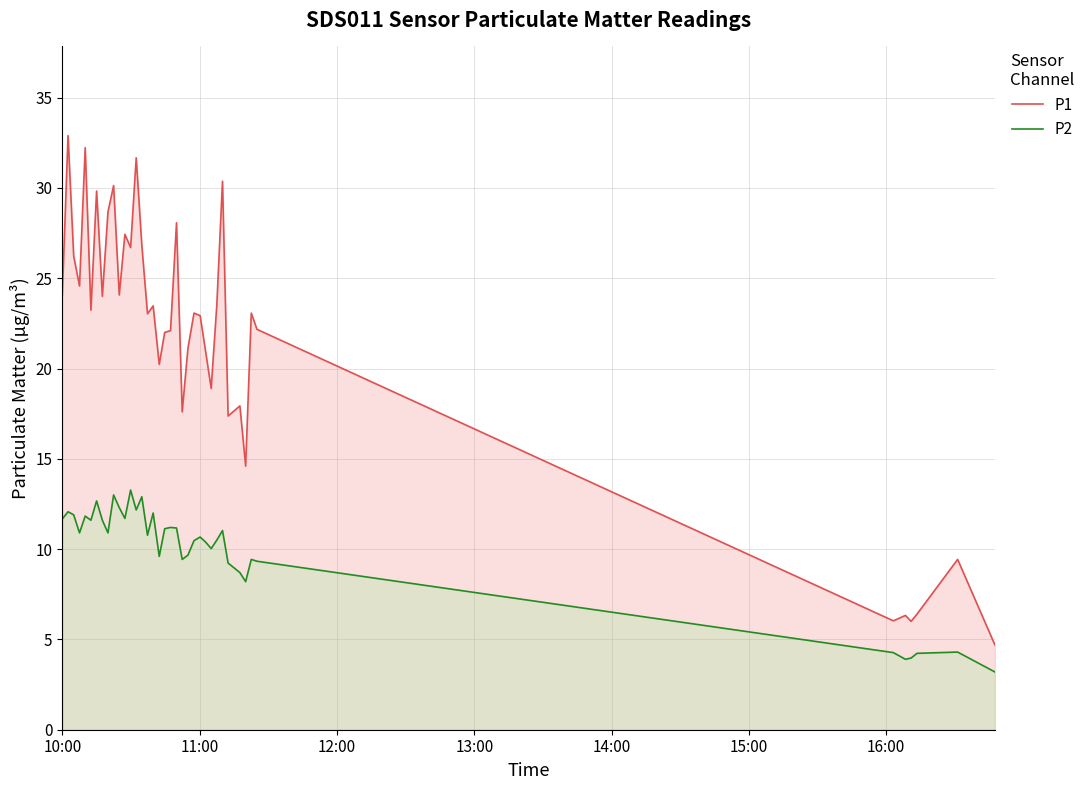

Which series has the largest range (max minus min)?

P1